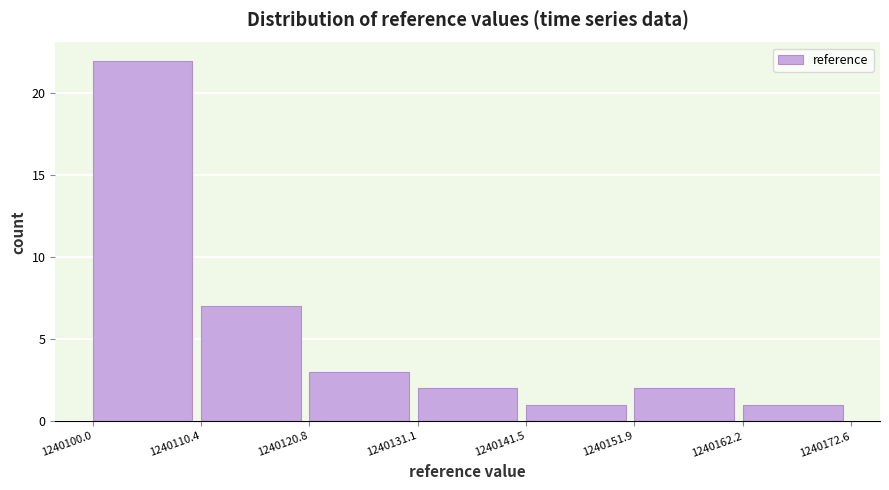

Reading left to right, transcribe this chart: for each bar, give the range it covers on the x-axis and its height. The values are not printed on the chart, so give them approximately, as read against the axis.

1240100.0 to 1240110.4: 22
1240110.4 to 1240120.8: 7
1240120.8 to 1240131.1: 3
1240131.1 to 1240141.5: 2
1240141.5 to 1240151.9: 1
1240151.9 to 1240162.2: 2
1240162.2 to 1240172.6: 1